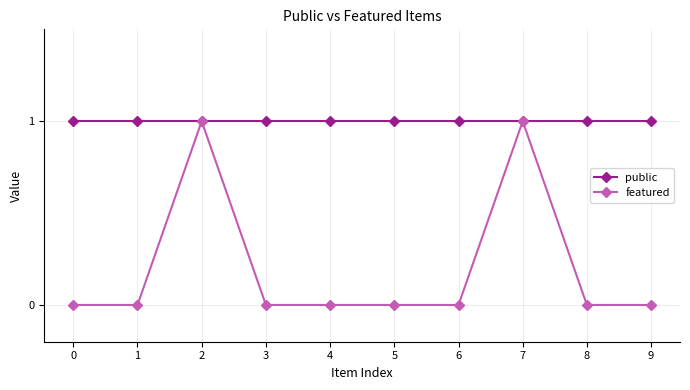

Rank the series at 8 from lowest to highest value.

featured, public